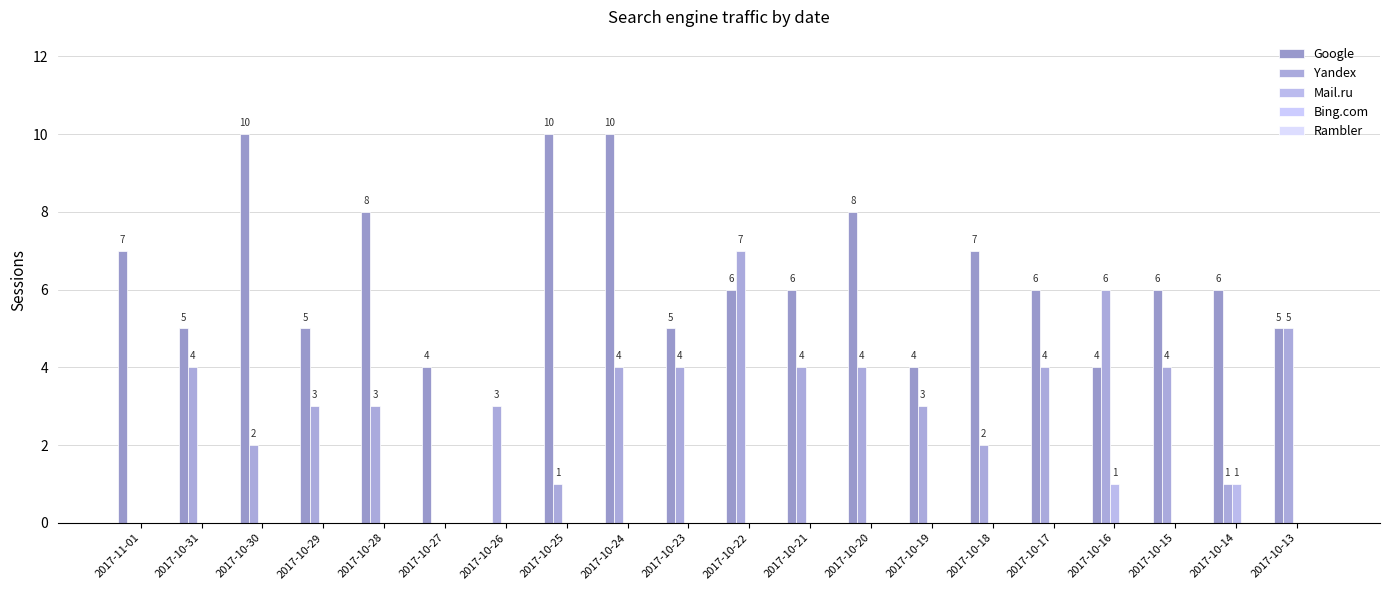

Are the bars horizontal?

No